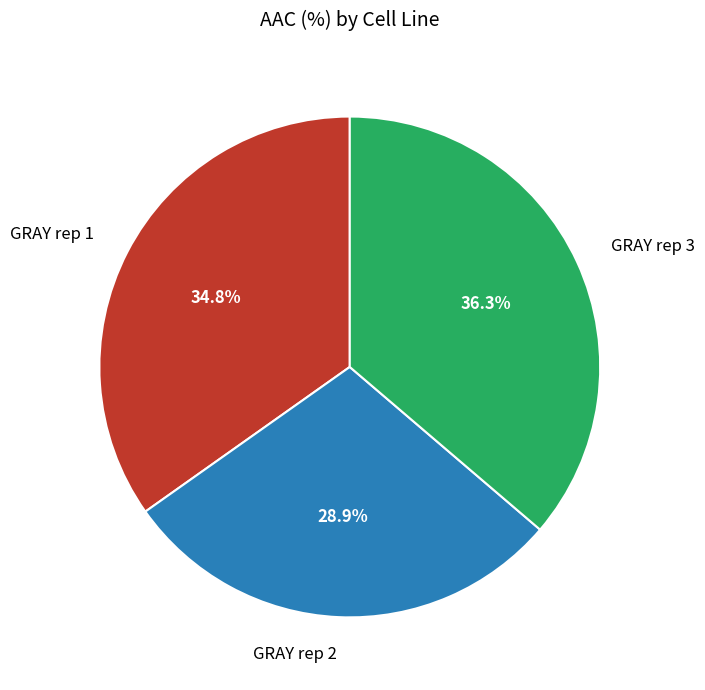

Which has a higher value, GRAY rep 1 or GRAY rep 3?

GRAY rep 3